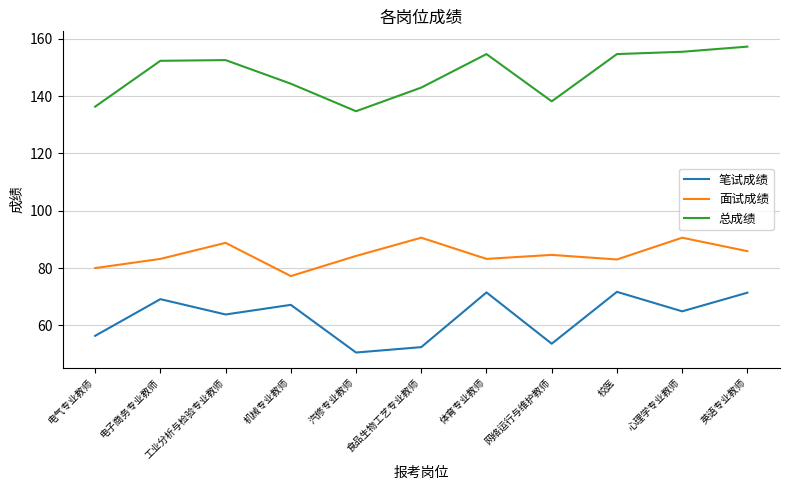

Where is 总成绩 nearest to the value 146?

机械专业教师